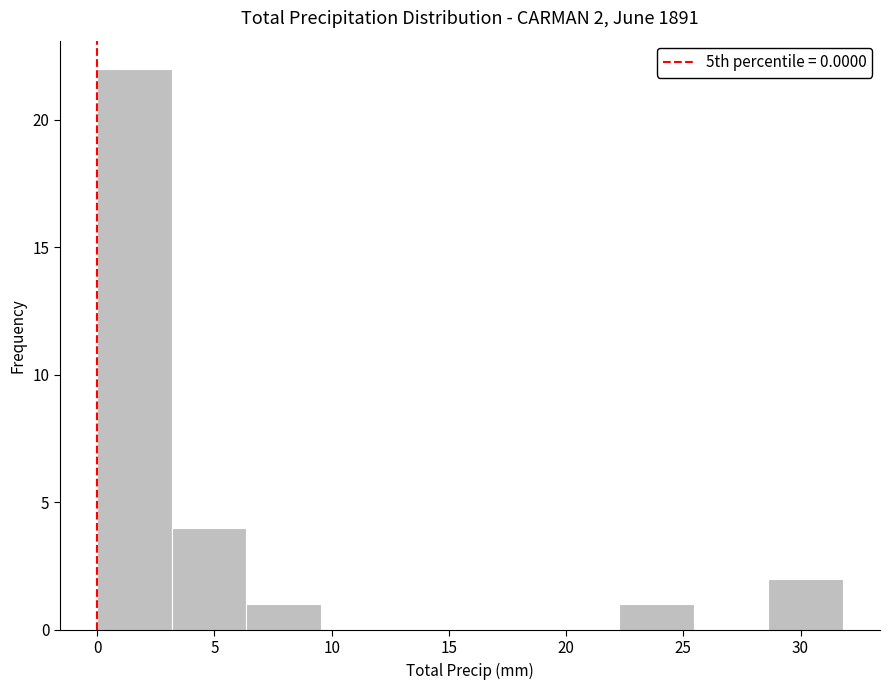

Over which range of the x-axis is the bar tallest?

0.0 to 3.0